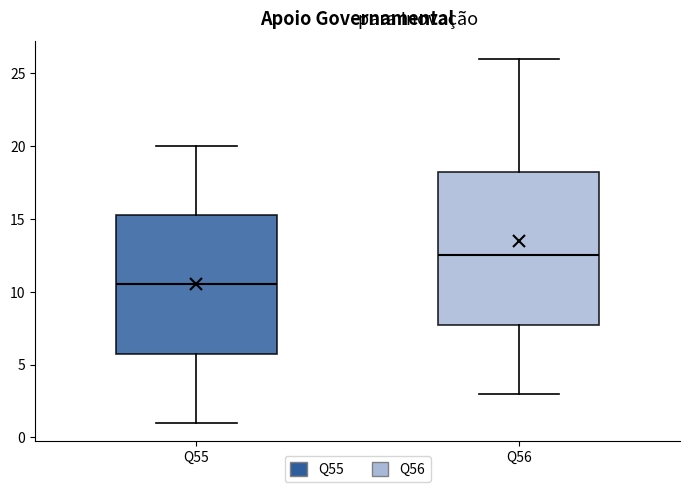

Where is the upper edge of the box for Q56 on the y-axis? The values are not printed on the chart, so give them approximately, as read against the axis.

18.5